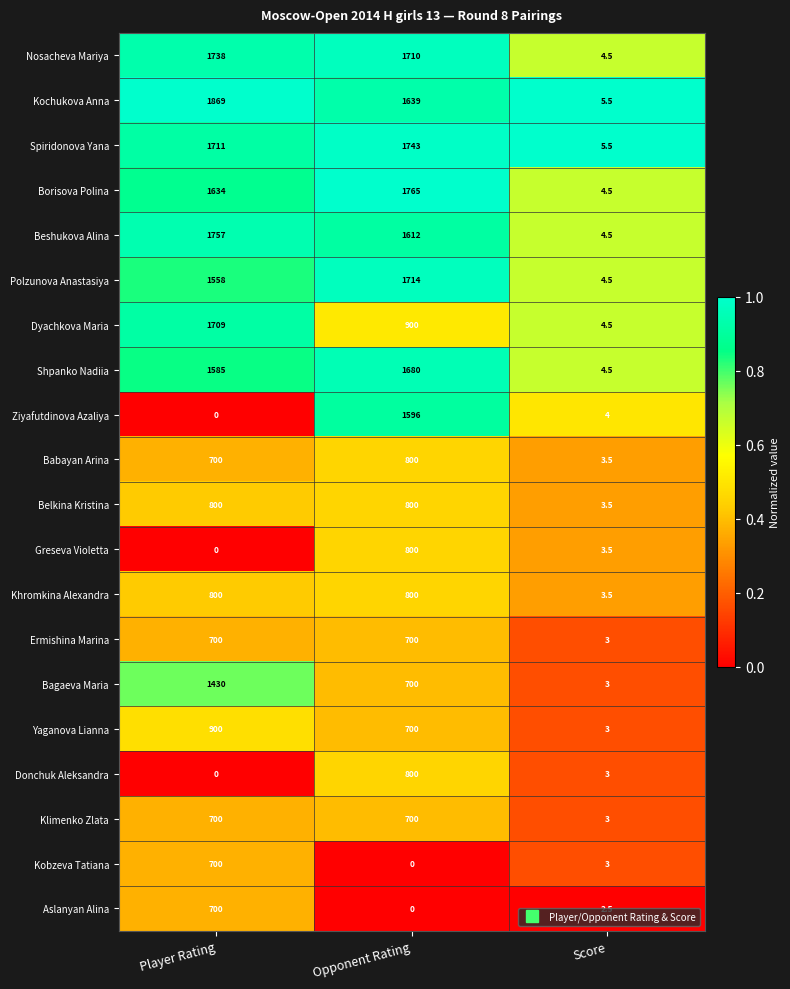

At which category is the sum across all series the highest?

Opponent Rating